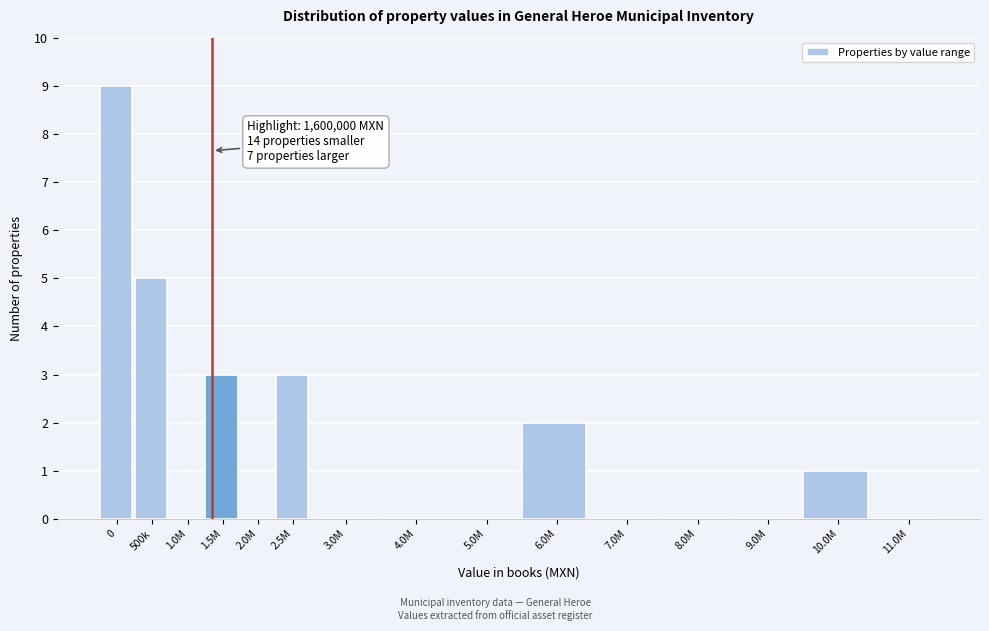

Reading left to right, what are all the values shown in this chart?

0=9	500k=5	1.0M=0	1.5M=3	2.0M=0	2.5M=3	3.0M=0	4.0M=0	5.0M=0	6.0M=2	7.0M=0	8.0M=0	9.0M=0	10.0M=1	11.0M=0